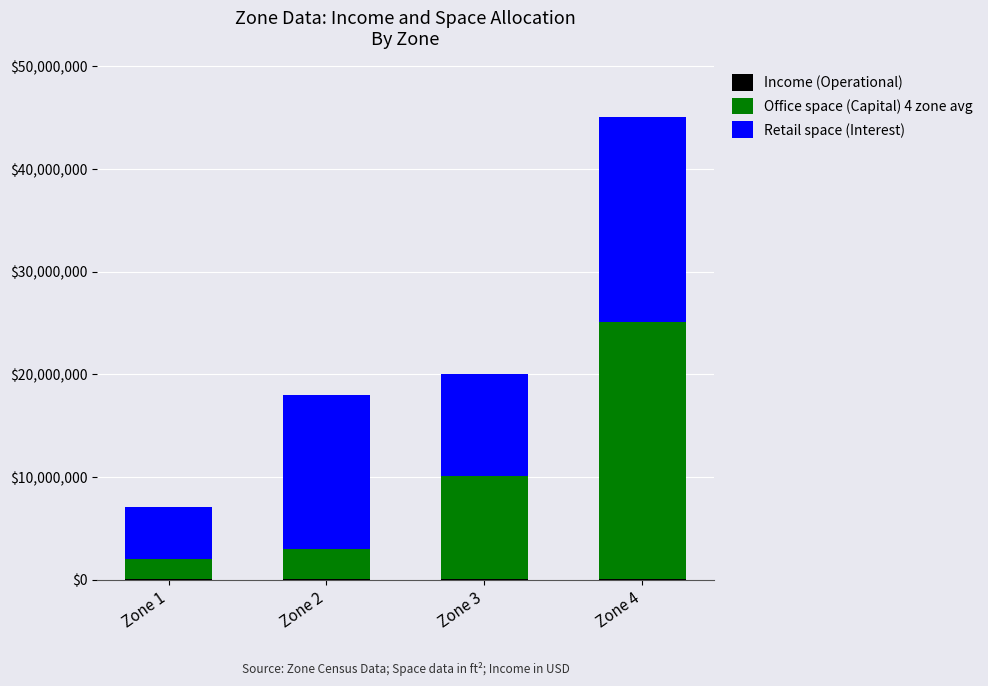

At which category is the sum across all series the highest?

Zone 4